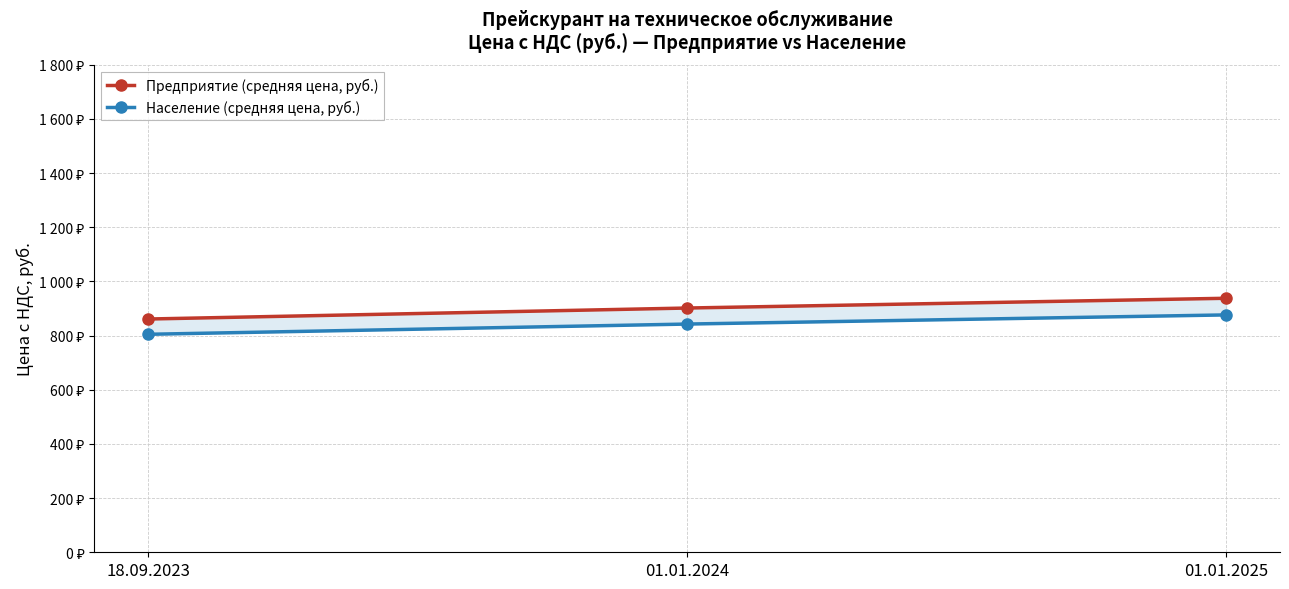

What are all the series names shown in the legend?

Предприятие (средняя цена, руб.), Население (средняя цена, руб.)